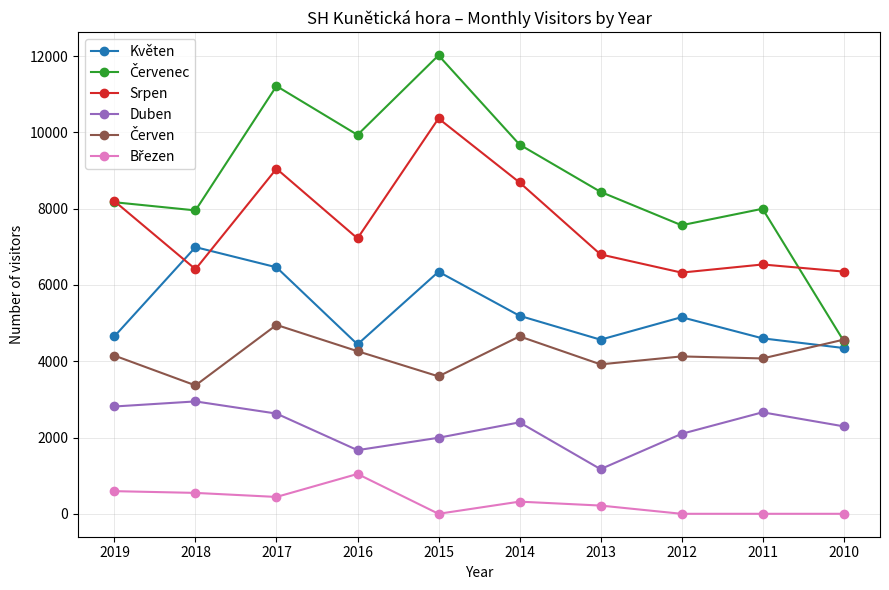

How many interior local valleys does the Duben series have?

2